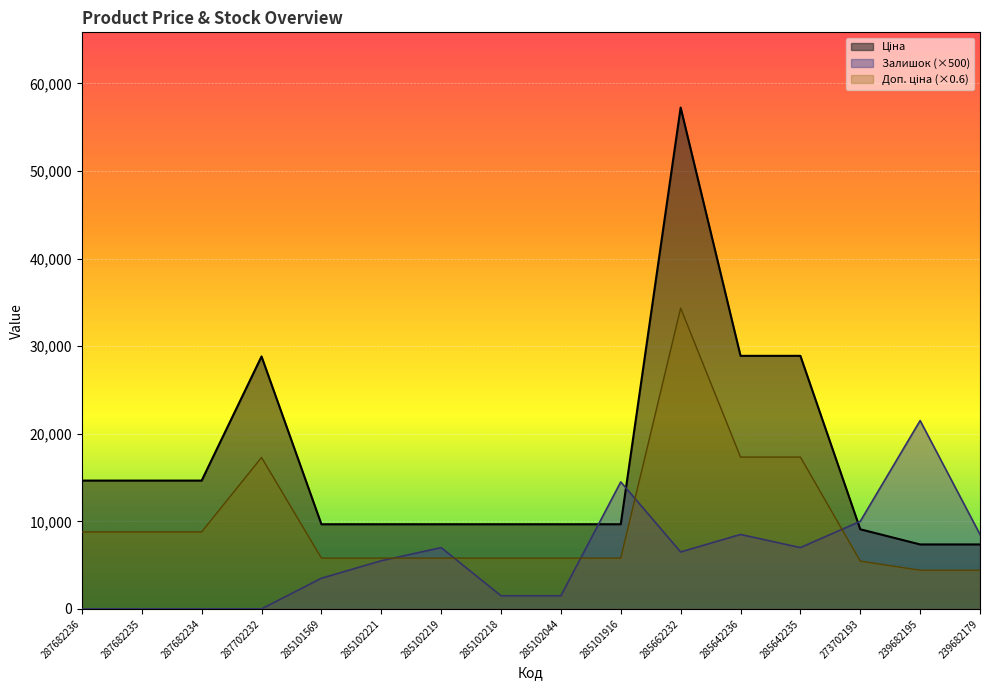

Which series has the widest spread of values?

Ціна